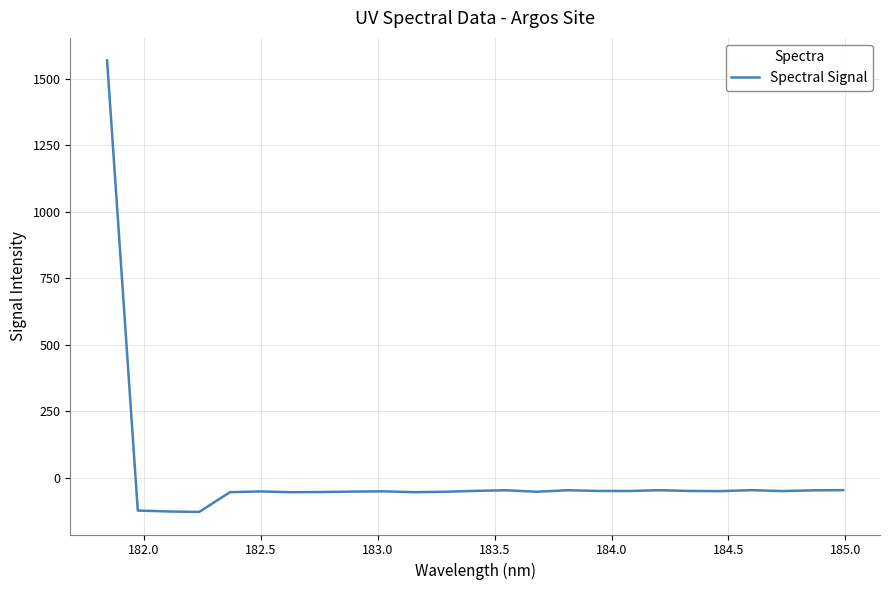

What is the greatest value displayed?

1568.3